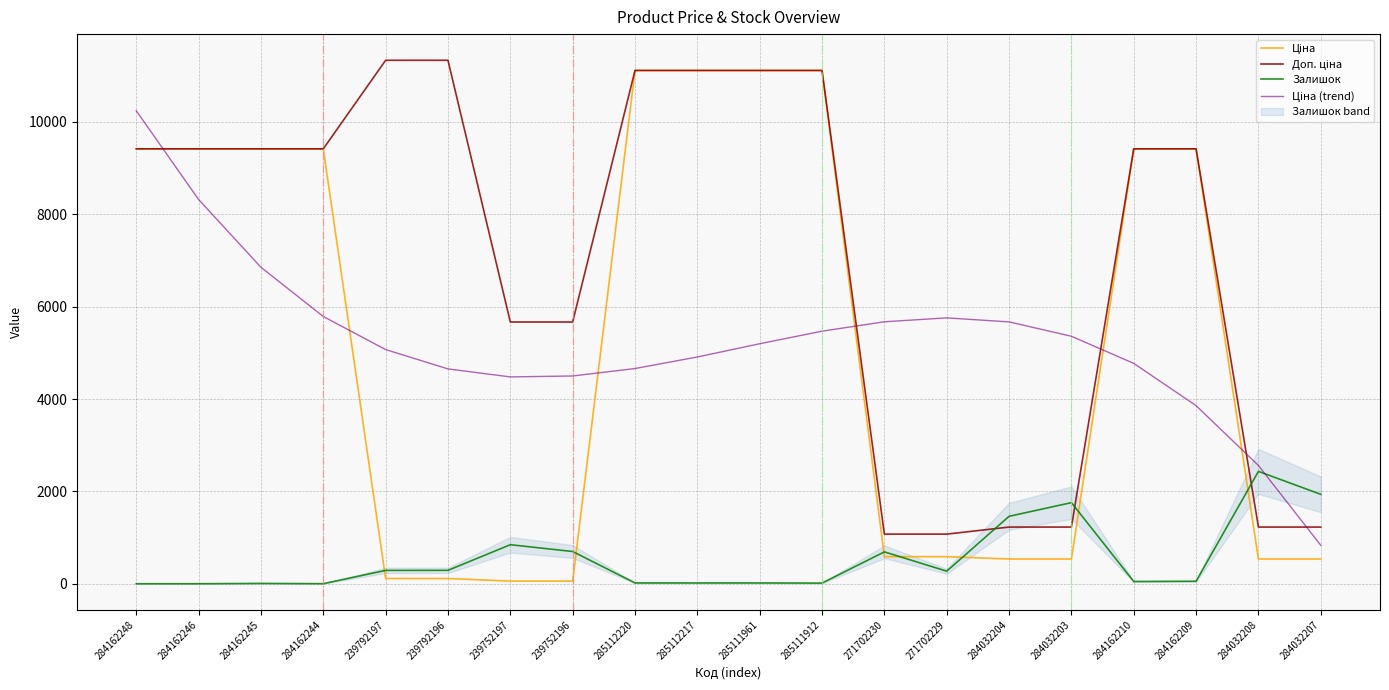

How many data points in Залишок are above 272?

9